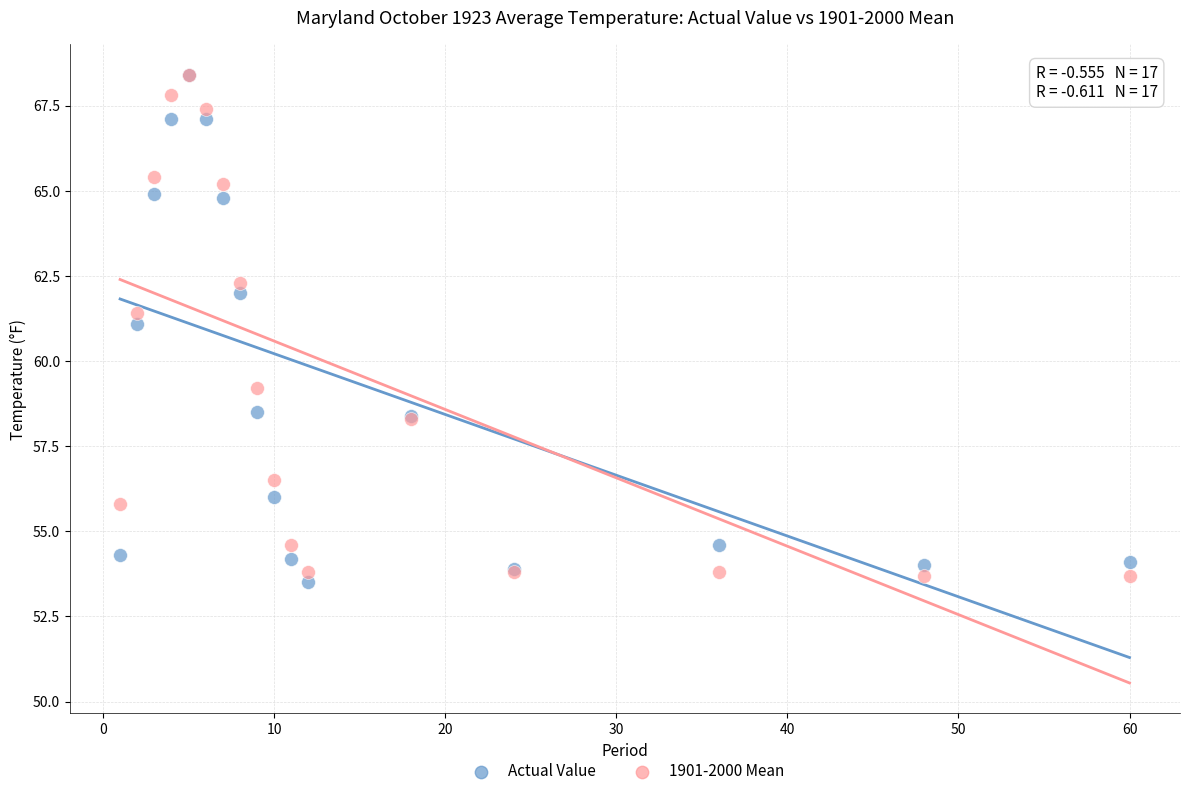

Which series has the largest Y range (max minus min)?

Actual Value